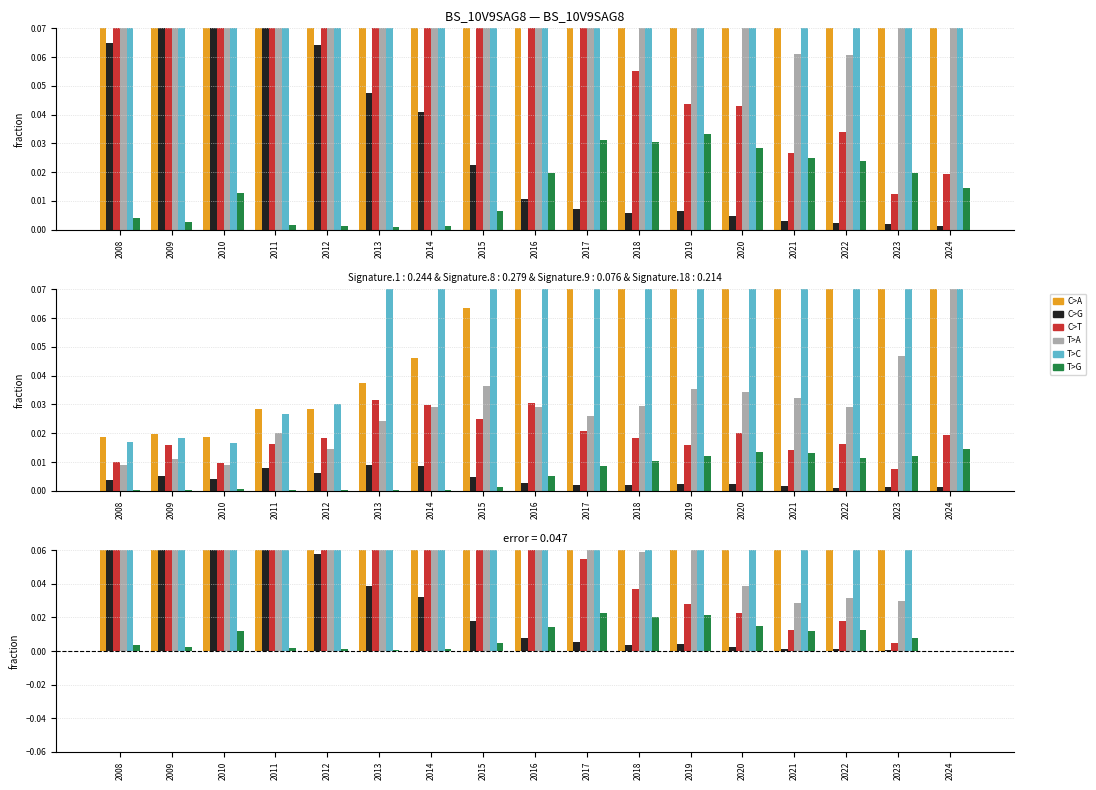

Is the value of T>C at 2021 greater than the value of T>A at 2012?

Yes